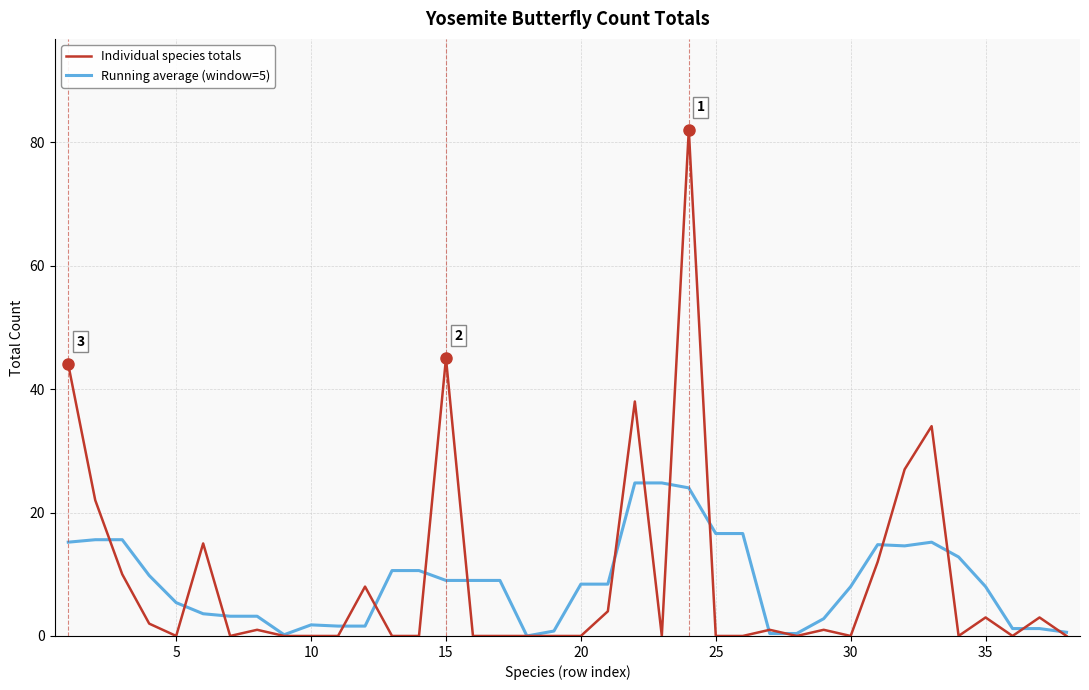

What is the maximum value for Running average (window=5)?

24.8